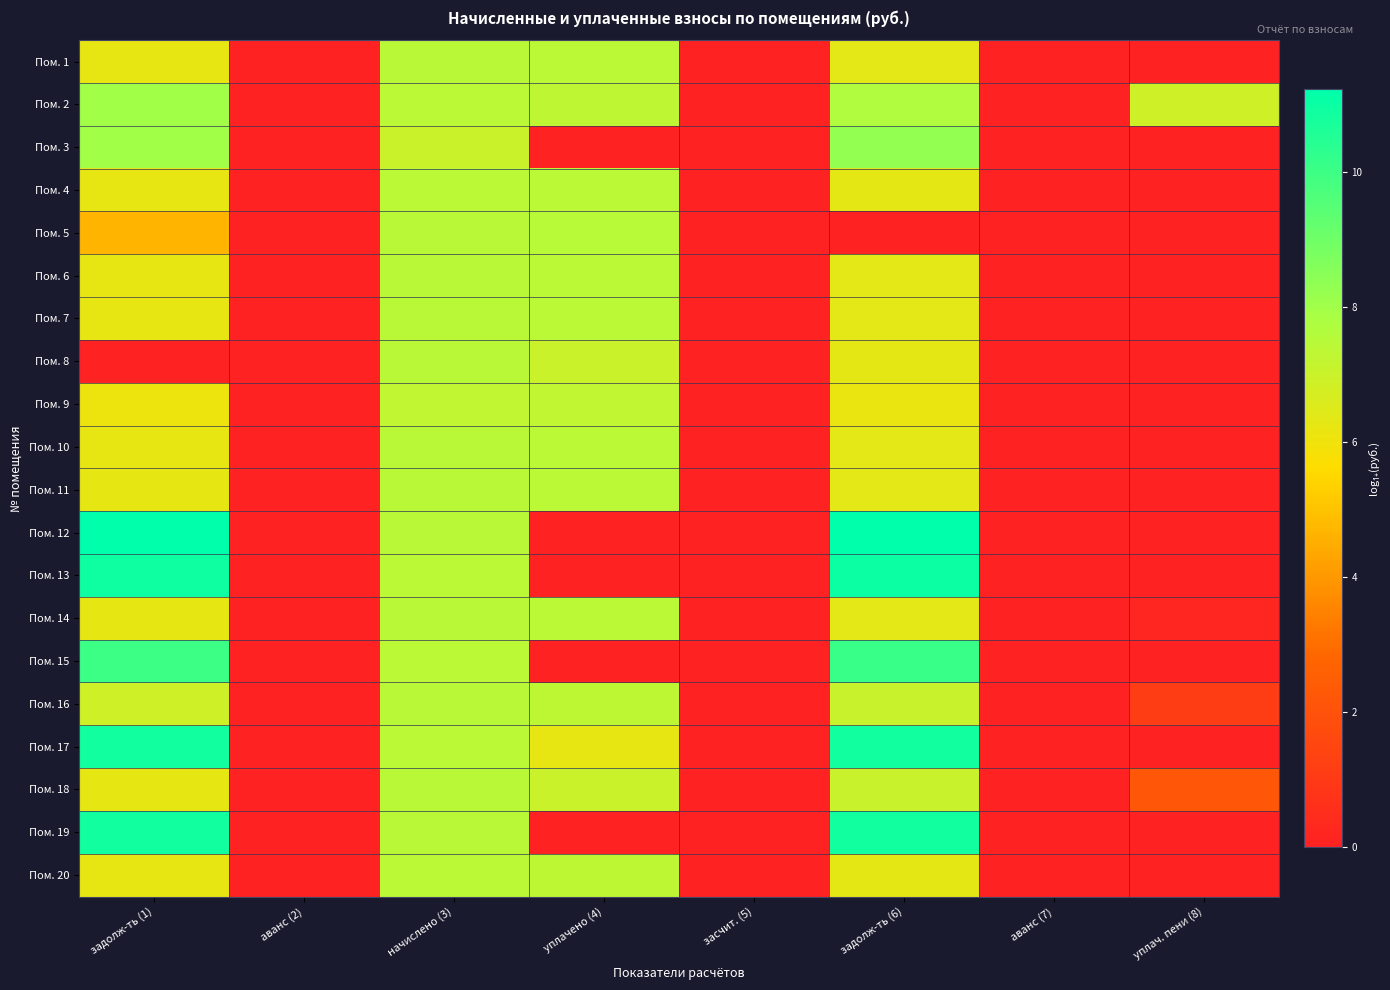

Between аванс (2) and задолж-ть (6), which is larger?

задолж-ть (6)